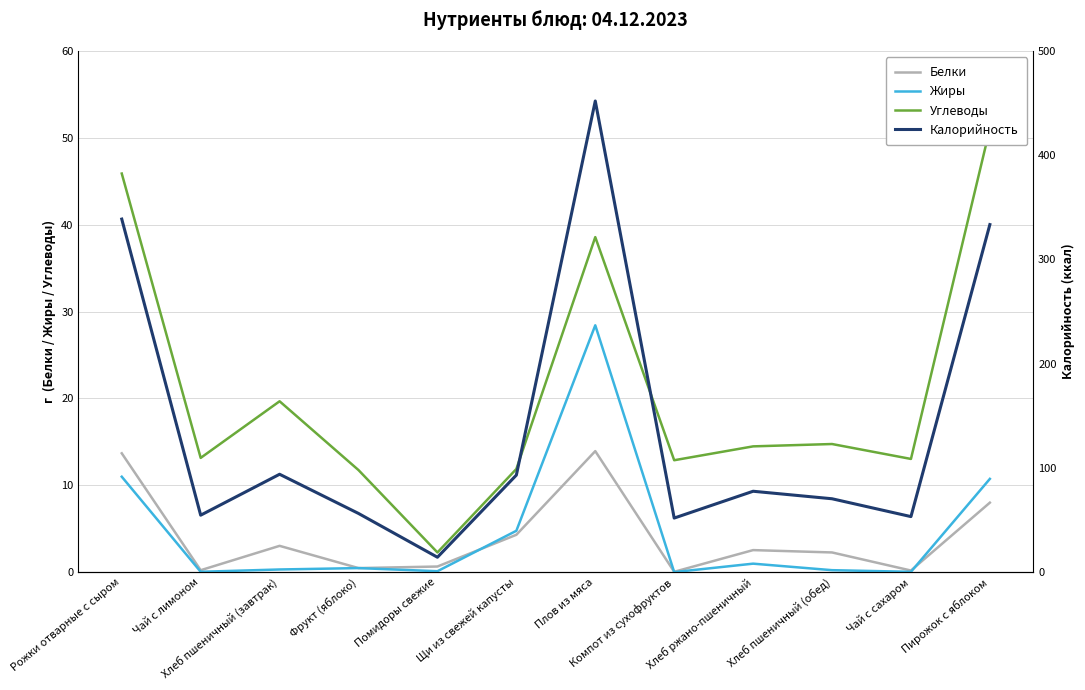

What is the difference between the maximum and minimum values in the Белки series?

13.9